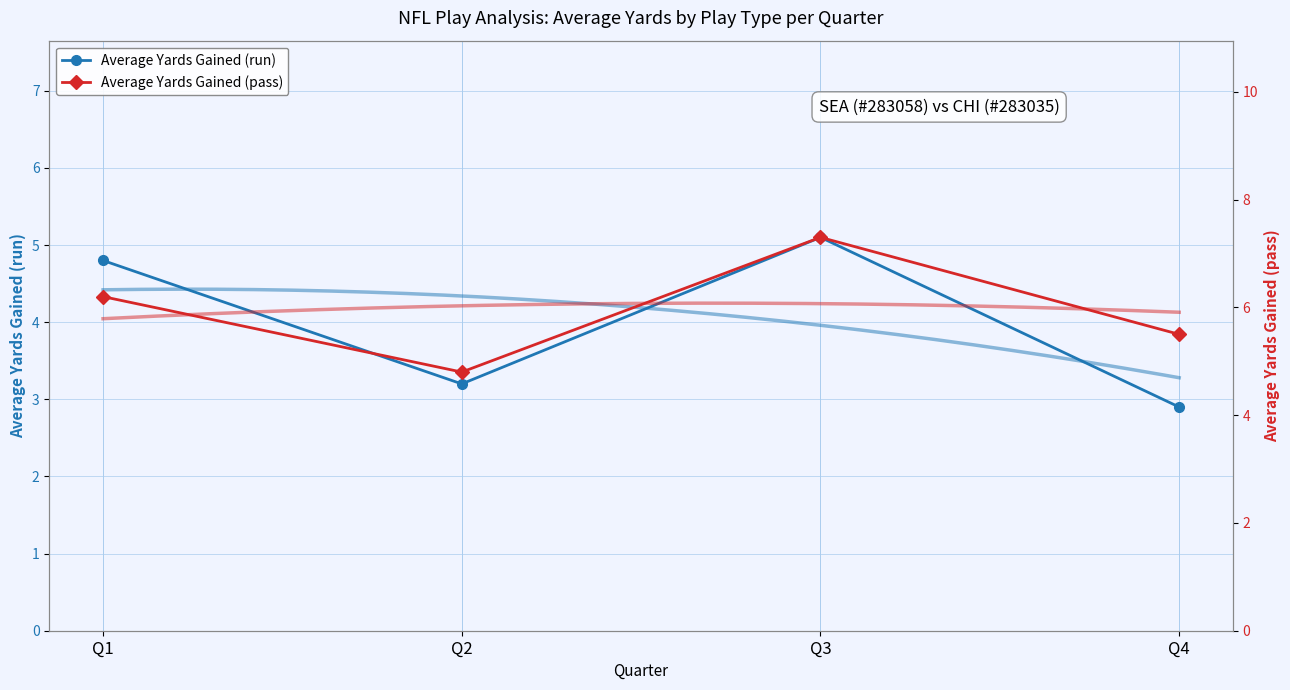

True or false: Average Yards Gained (pass) has a value of 8.4 at Q2.

False